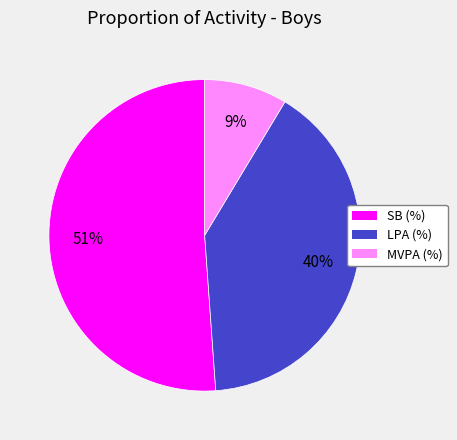

Is it true that MVPA (%) is 1% of the pie?

False